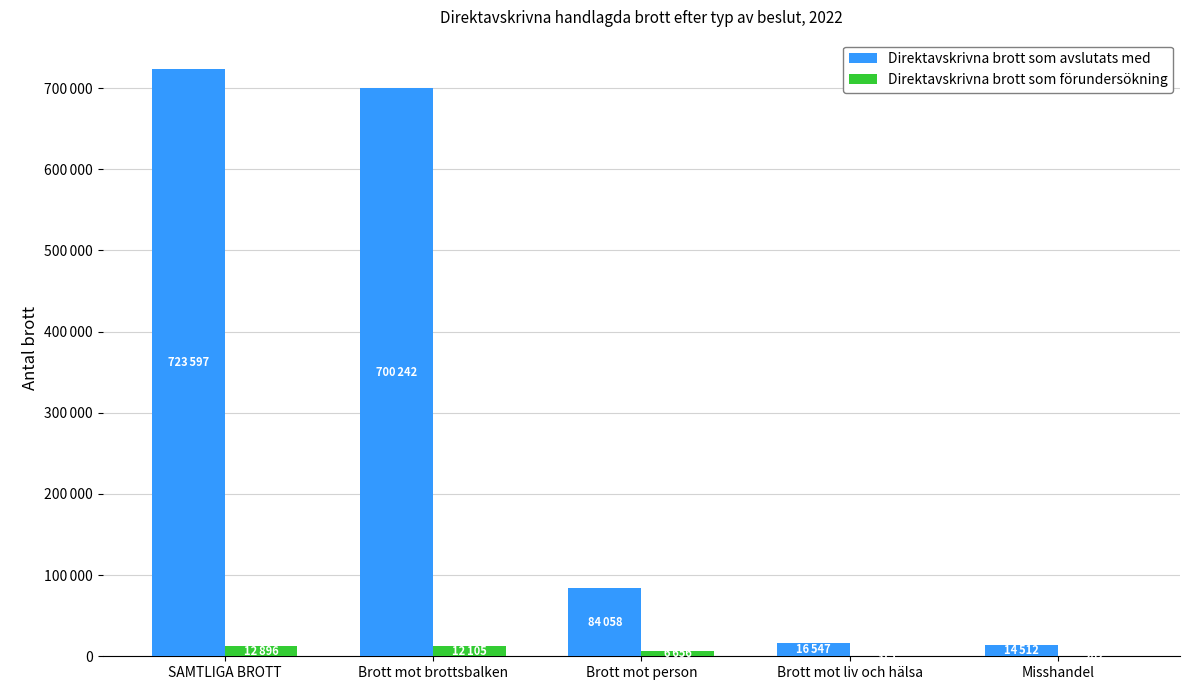

At how many categories does at least one series exceed 376219?

2